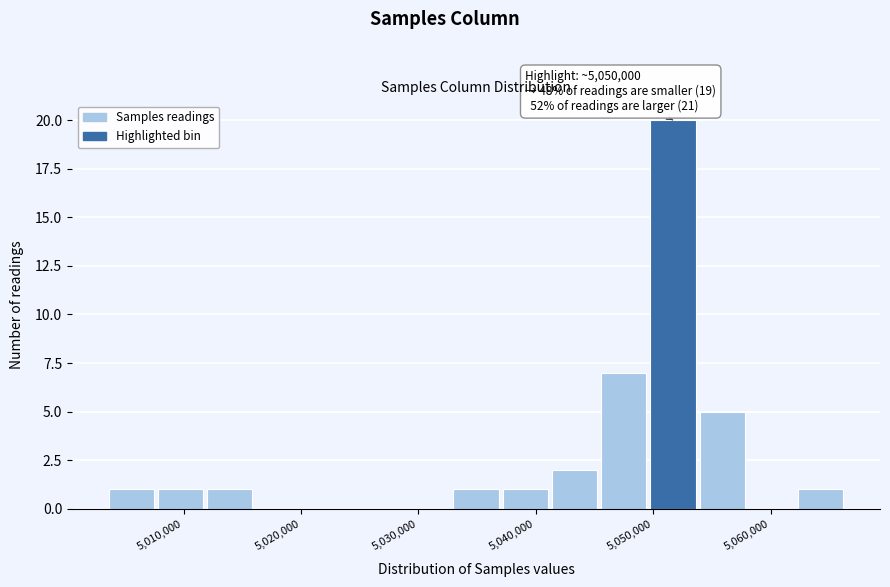

Which range on the x-axis has the tallest bar?

5050000 to 5054000